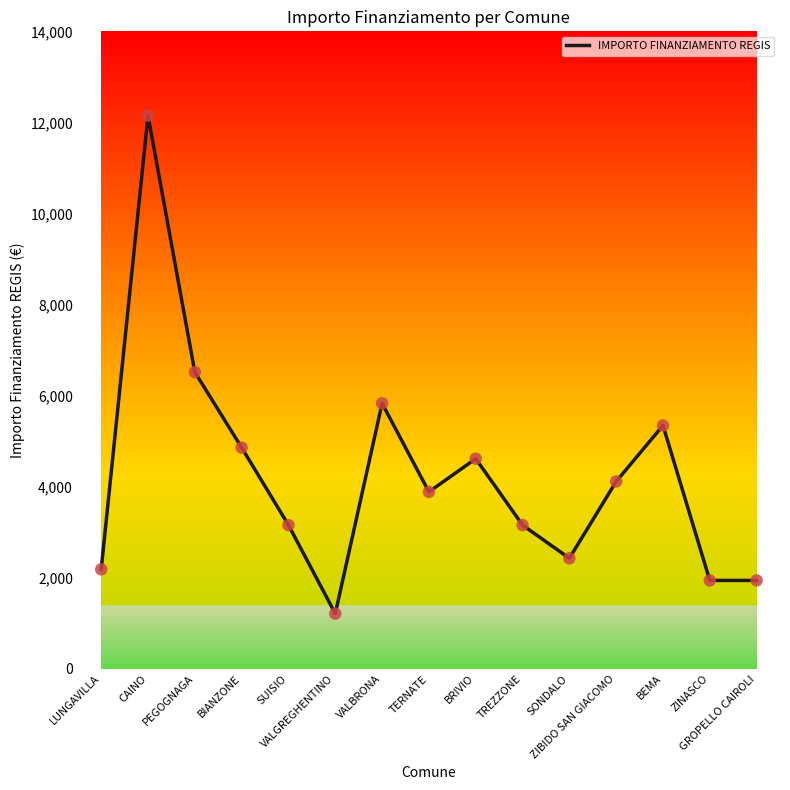

What is the change in value from ZIBIDO SAN GIACOMO to GROPELLO CAIROLI?

-2172